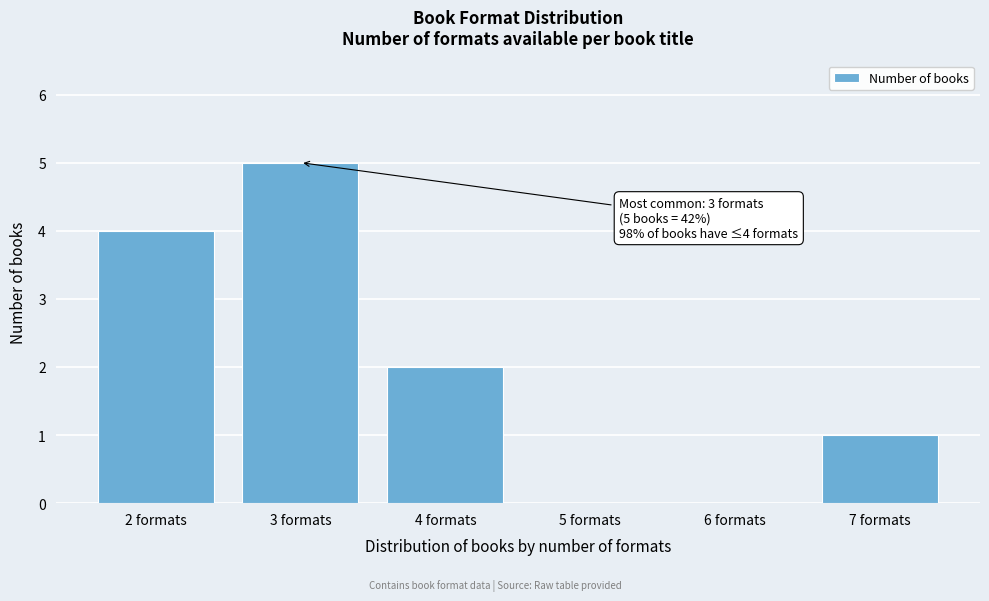

Reading right to left, extract all data points from this chart.

7 formats=1	6 formats=0	5 formats=0	4 formats=2	3 formats=5	2 formats=4